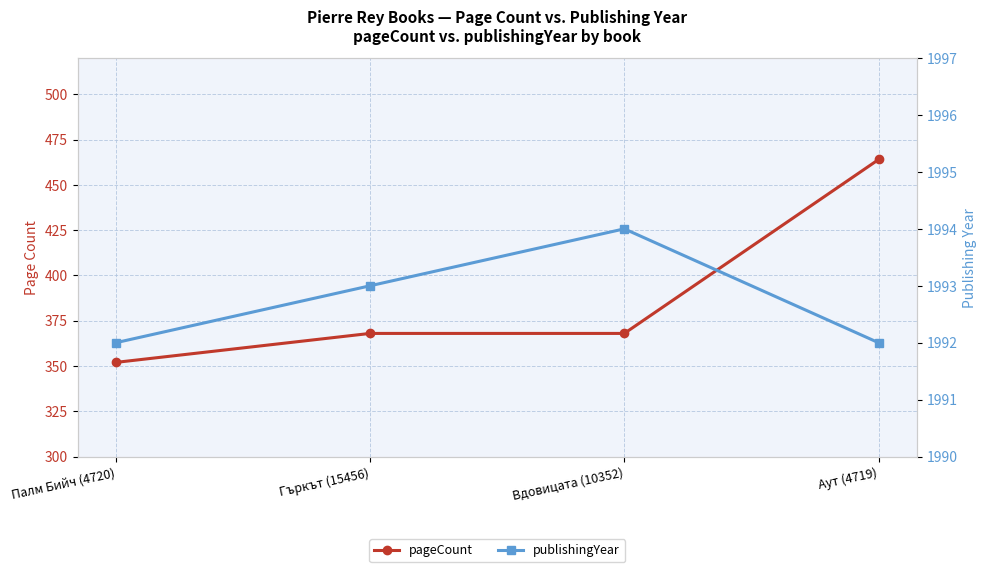

What is the average value of the pageCount series?

388